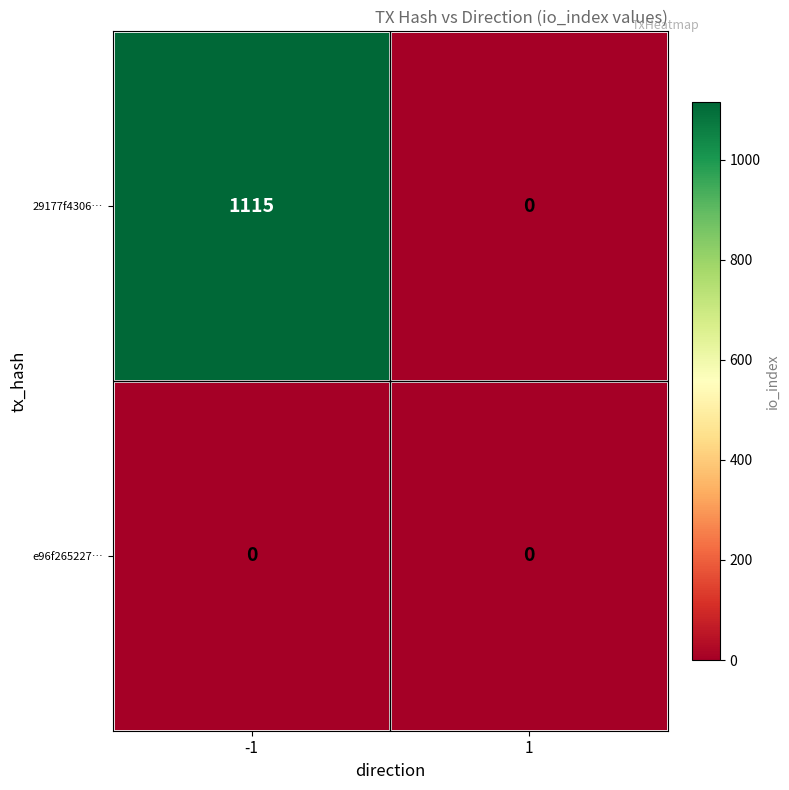

What is the greatest value displayed?

1115